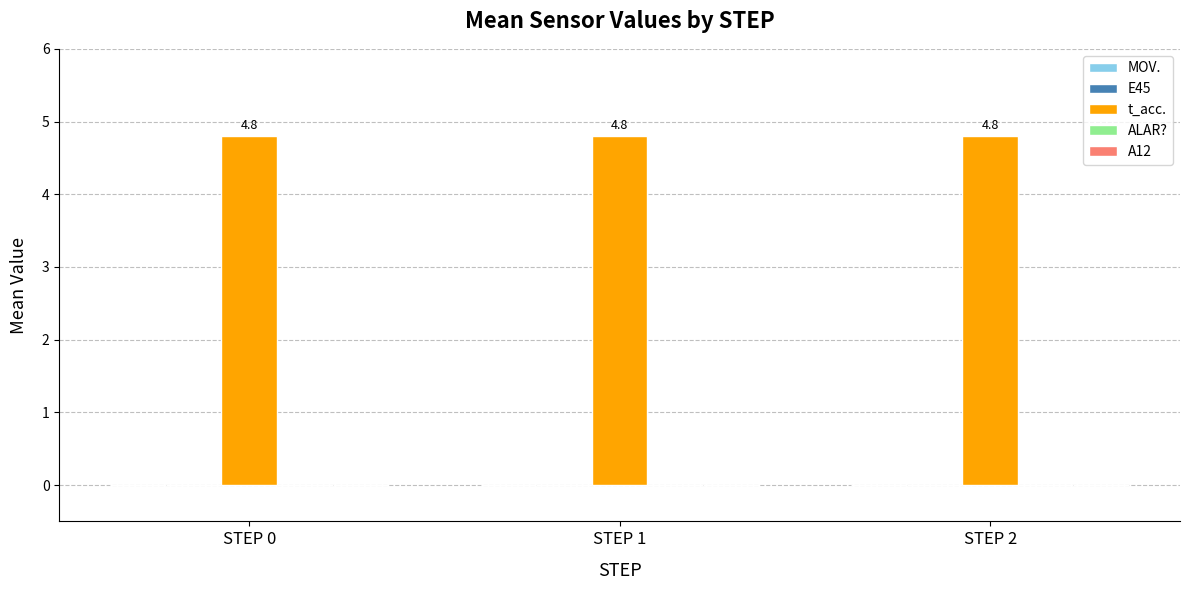

Rank the categories by A12 value from lowest to highest.

STEP 0, STEP 1, STEP 2